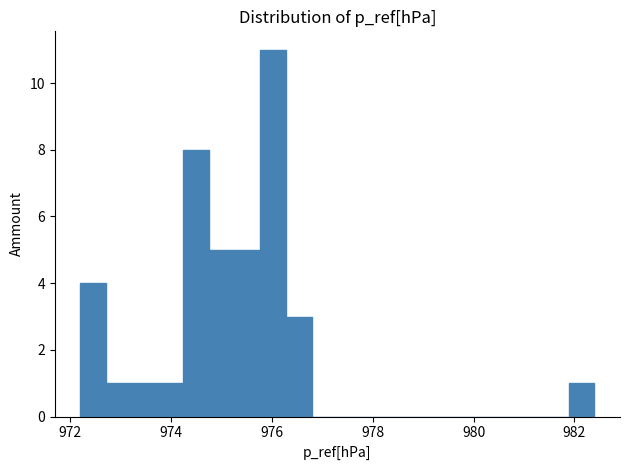

Read against the x-axis, roughly where is the centre of the tallest bar?

976.0